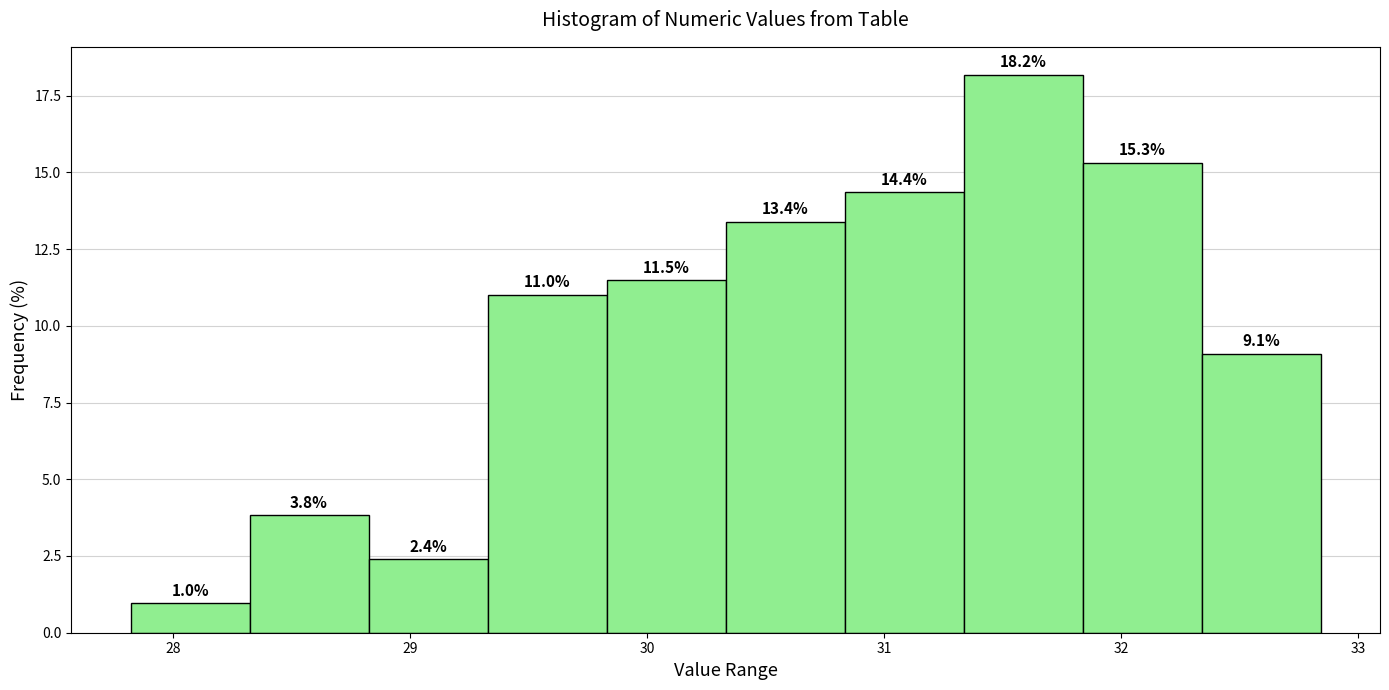

Reading left to right, list every bar in this chart as the range it spans on the x-axis followed by its height. The bar edges are not printed on the chart, so give them approximately, as read against the axis.

27.8 to 28.3: 1.0
28.3 to 28.8: 3.8
28.8 to 29.3: 2.4
29.3 to 29.8: 11.0
29.8 to 30.3: 11.5
30.3 to 30.8: 13.4
30.8 to 31.3: 14.4
31.3 to 31.8: 18.2
31.8 to 32.3: 15.3
32.3 to 32.8: 9.1